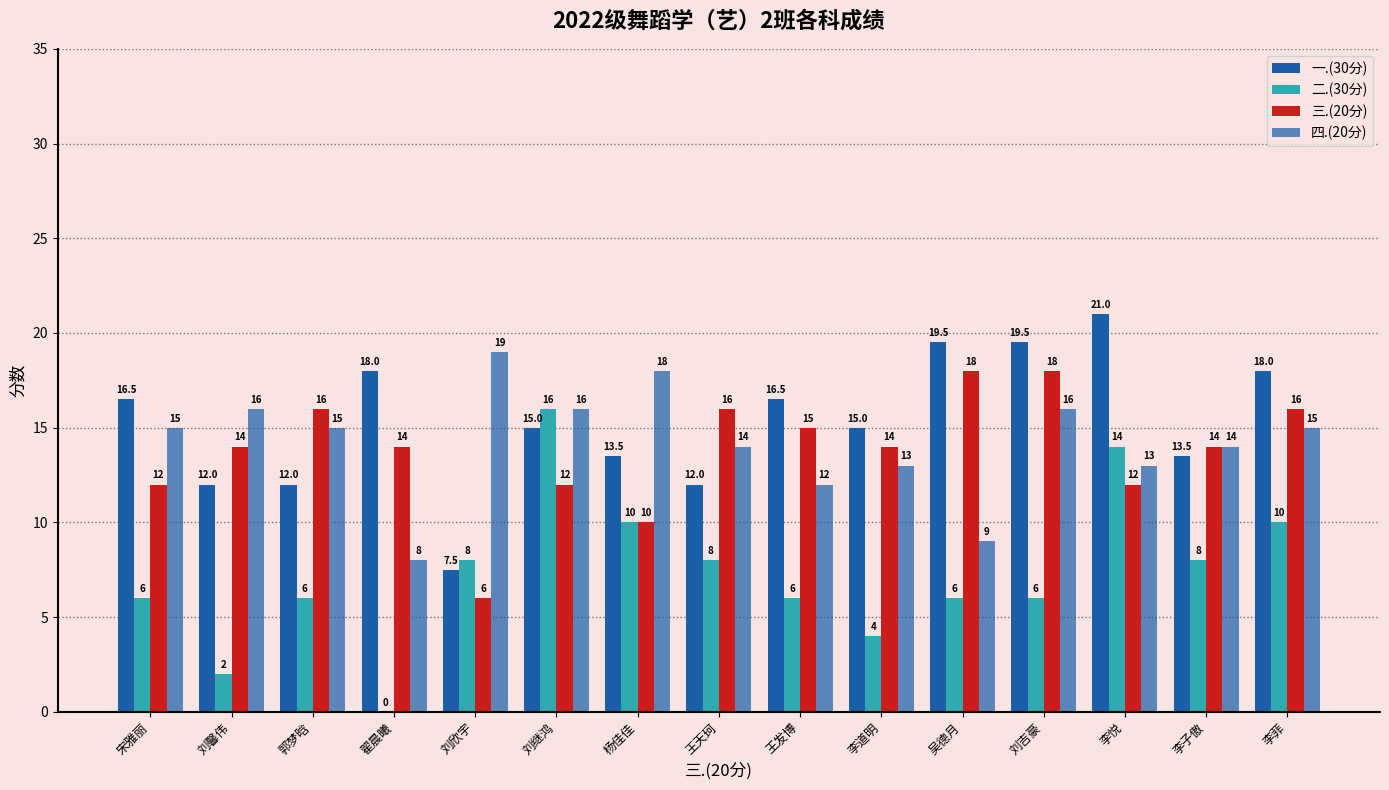

What is the minimum value for 四.(20分)?

8.0